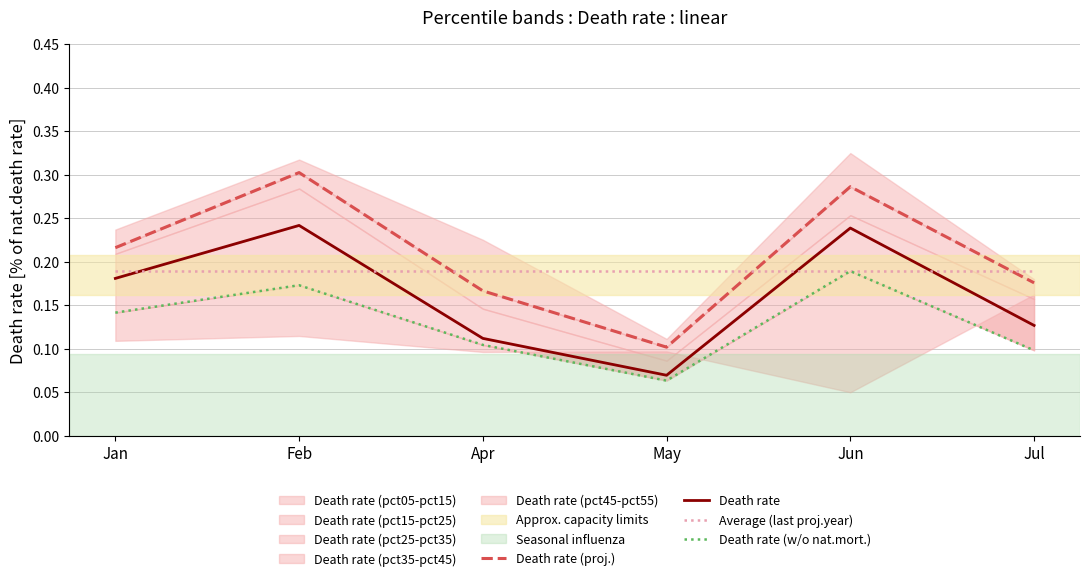

What is the average value of the Death rate (w/o nat.mort.) series?

0.1